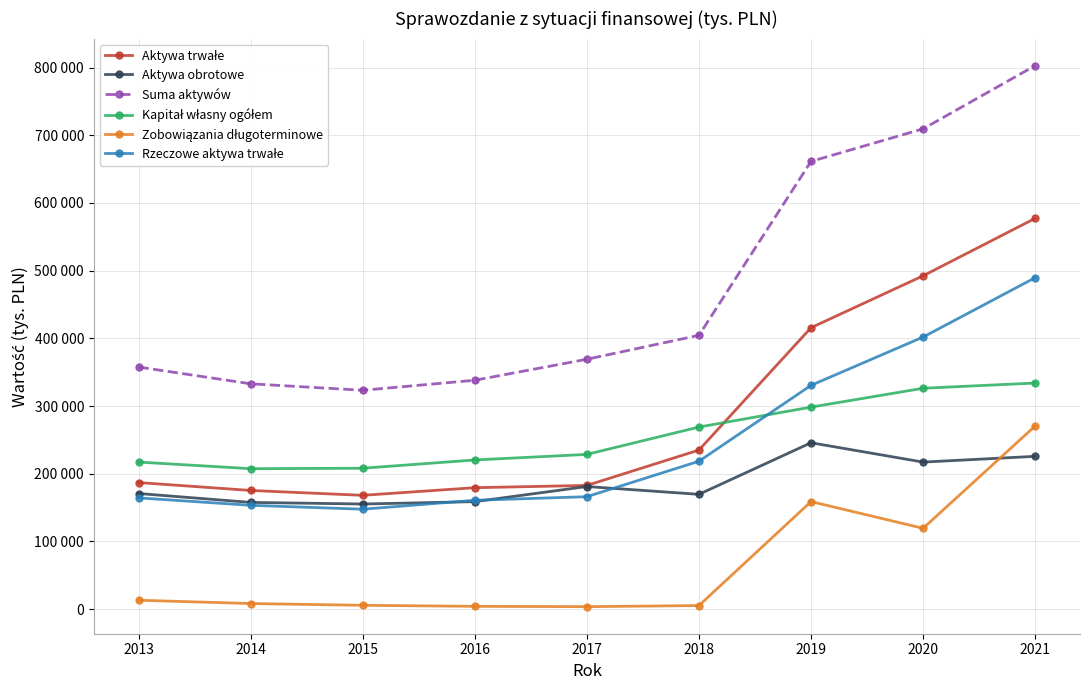

Does the chart have visible grid lines?

Yes